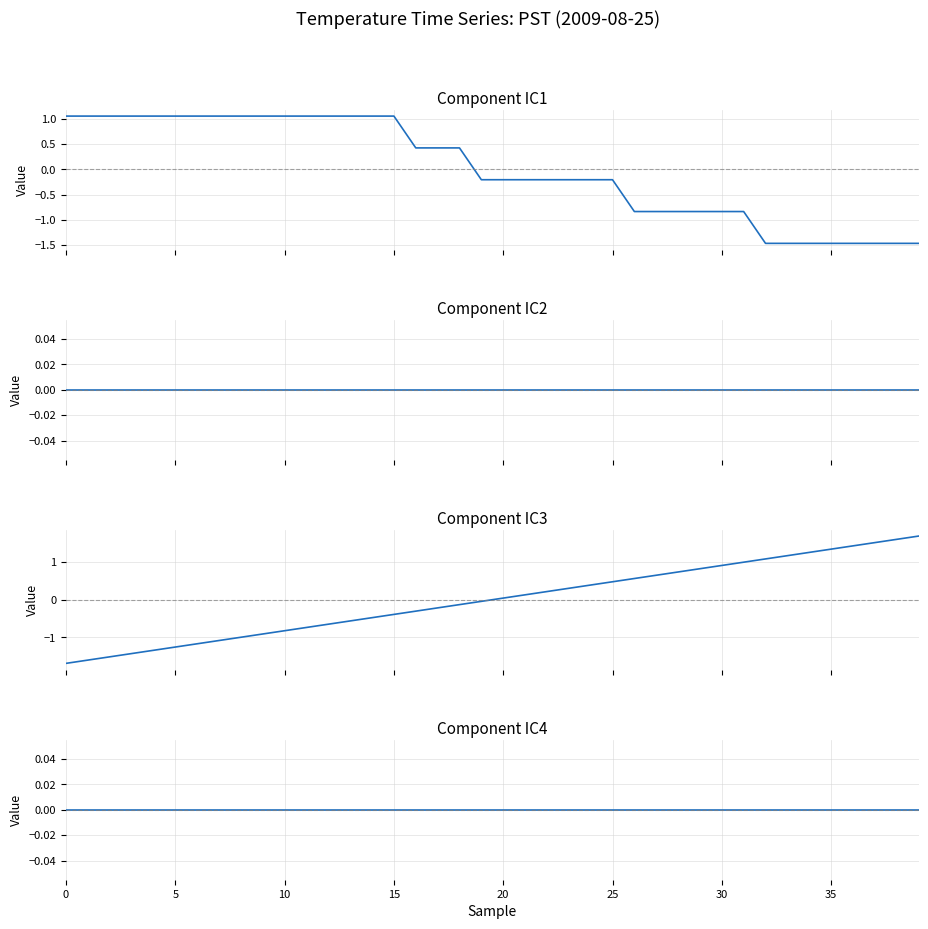

Does the chart display data point markers on the line(s)?

No